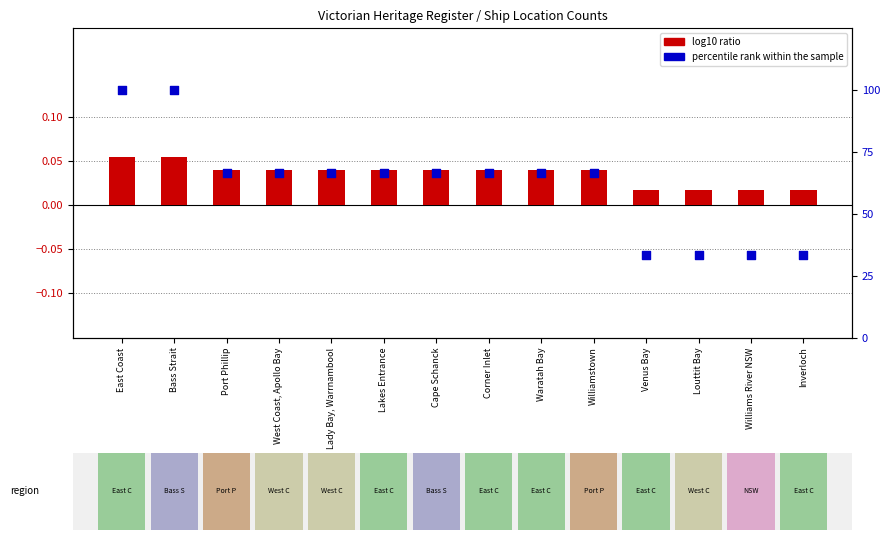

What are all the series names shown in the legend?

log10 ratio, percentile rank within the sample